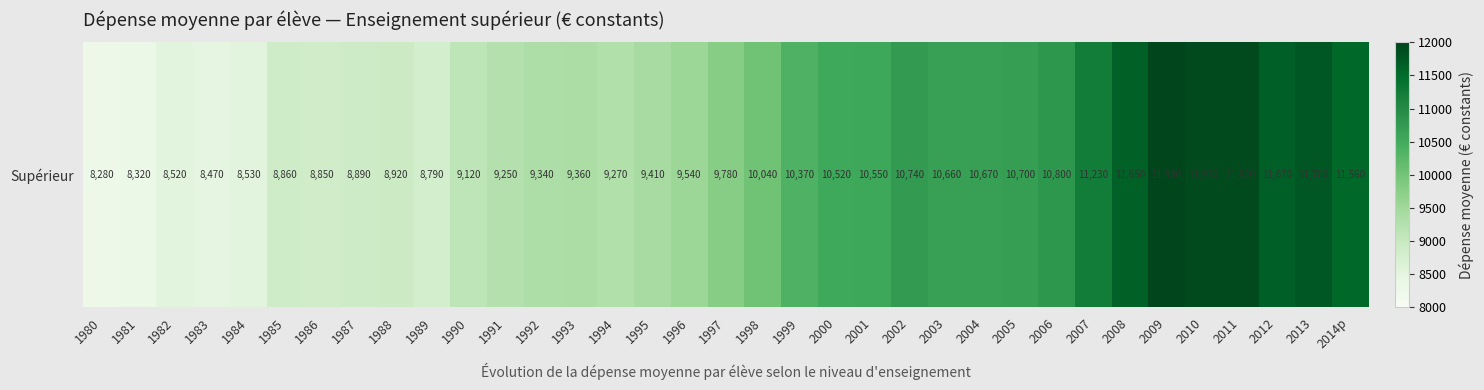

How many values are below 9780?

17